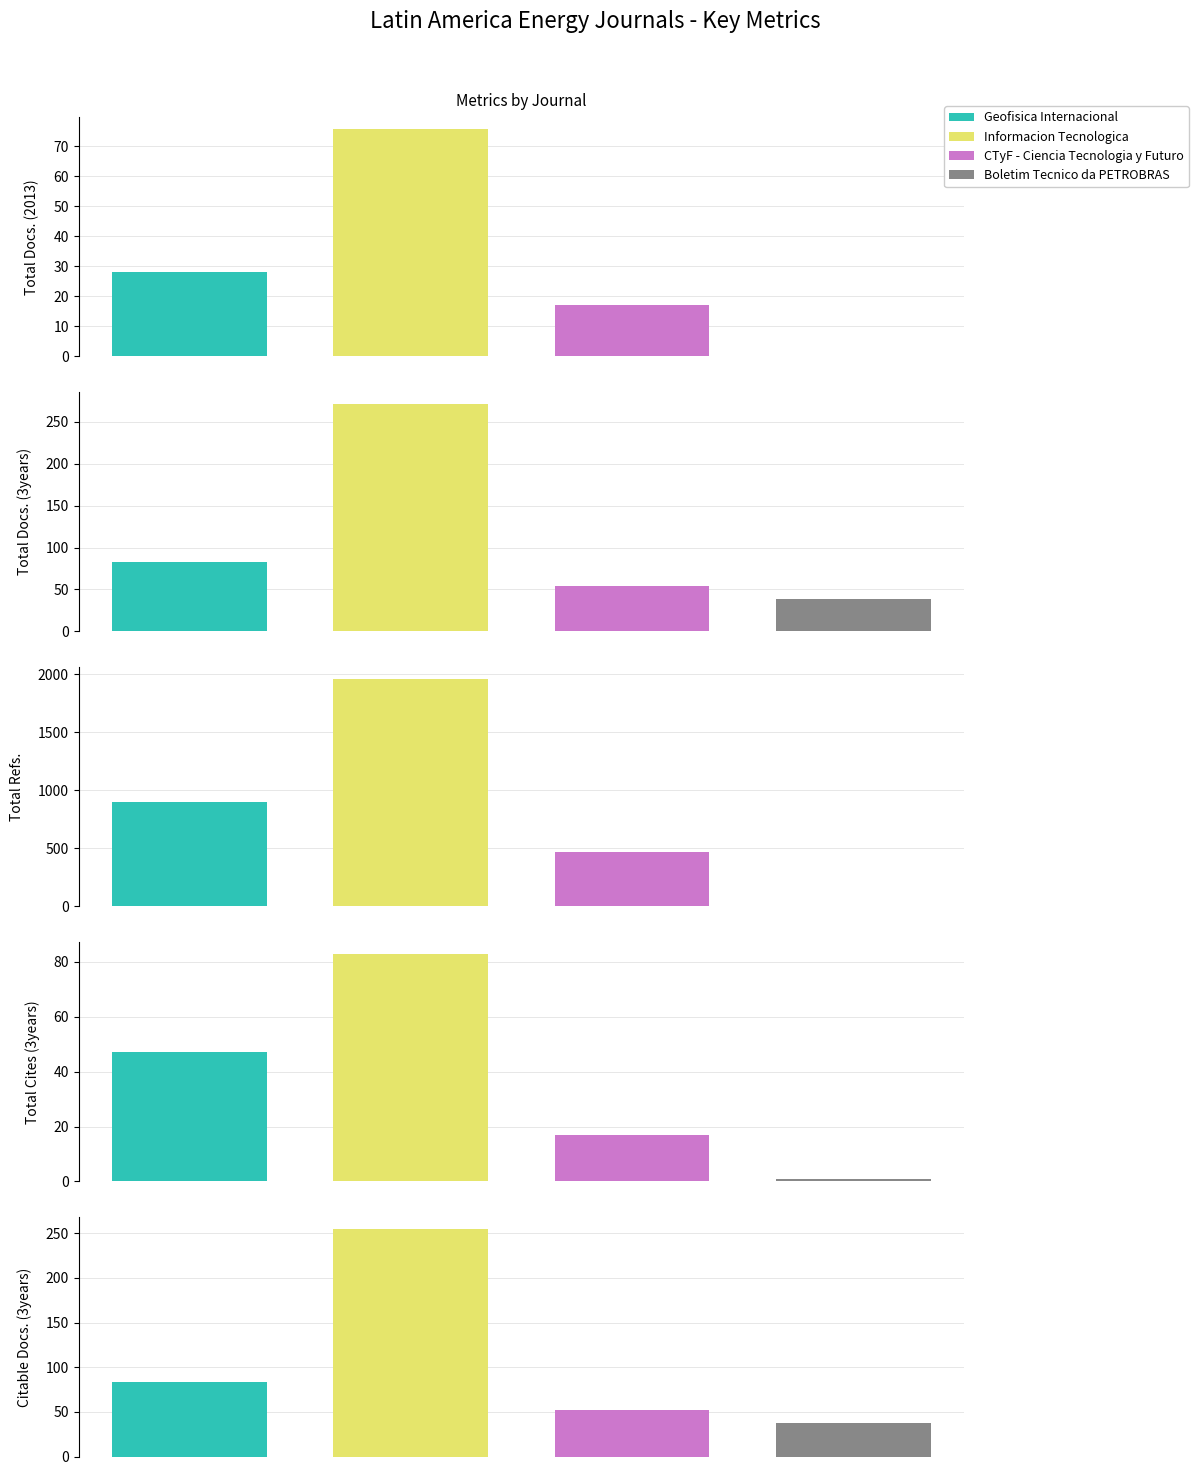

Which series changed the most between Geofisica Internacional and Informacion Tecnologica?

Total Refs.